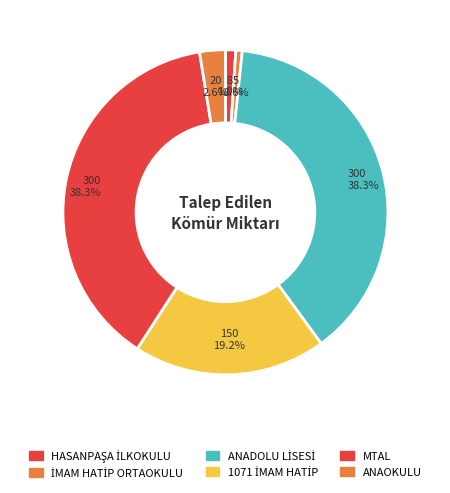

What is the largest slice in the pie chart?

MALAZGİRT SÜPHAN ANADOLU LİSESİ